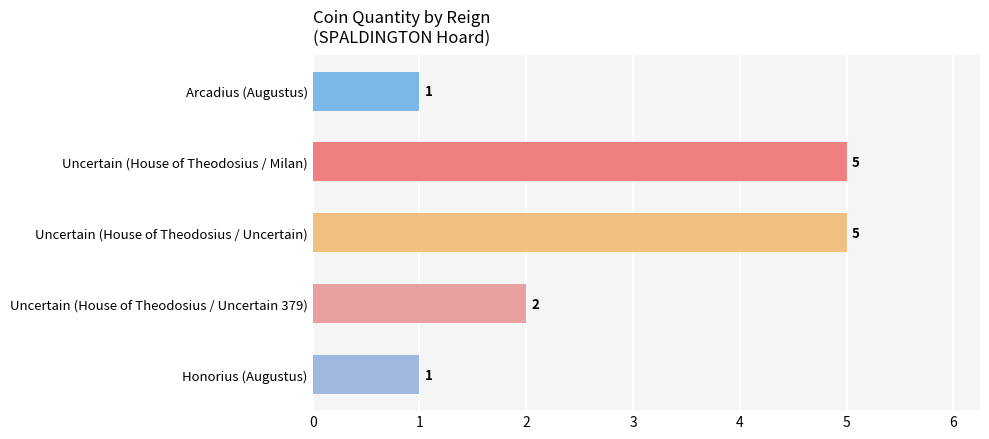

Count the number of categories in the chart.

5